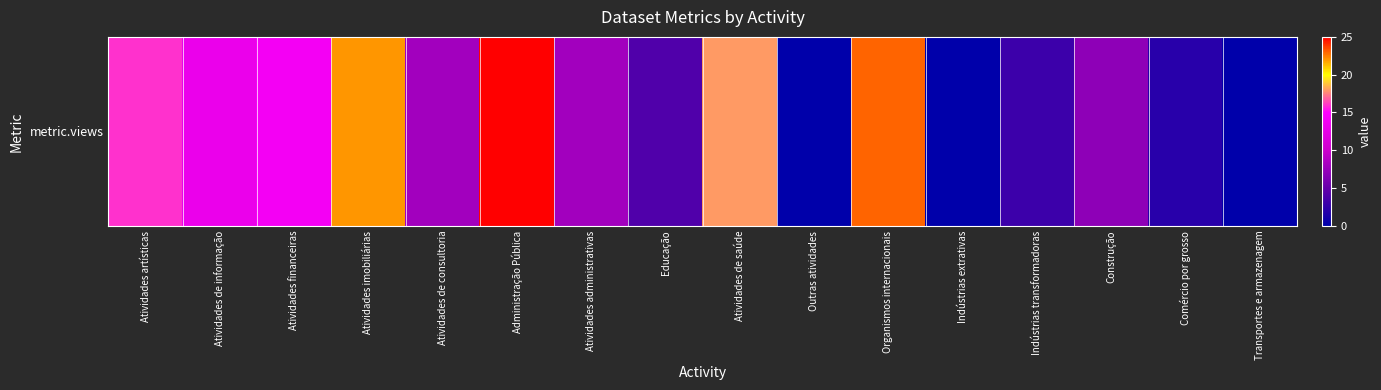

How many values are below 8?

7